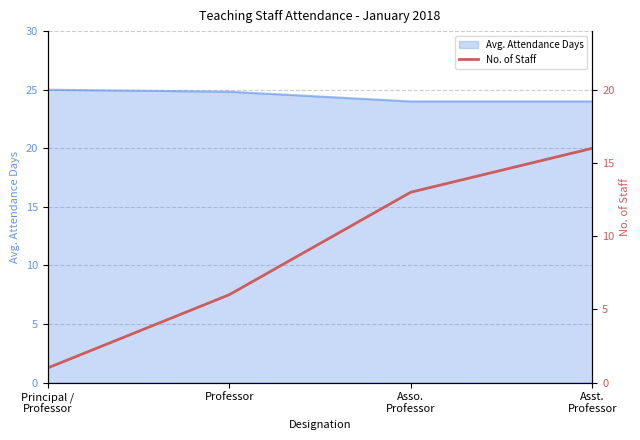

Reading right to left, extract all data points from this chart.

Asst.
Professor=16	Asso.
Professor=13	Professor=6	Principal /
Professor=1